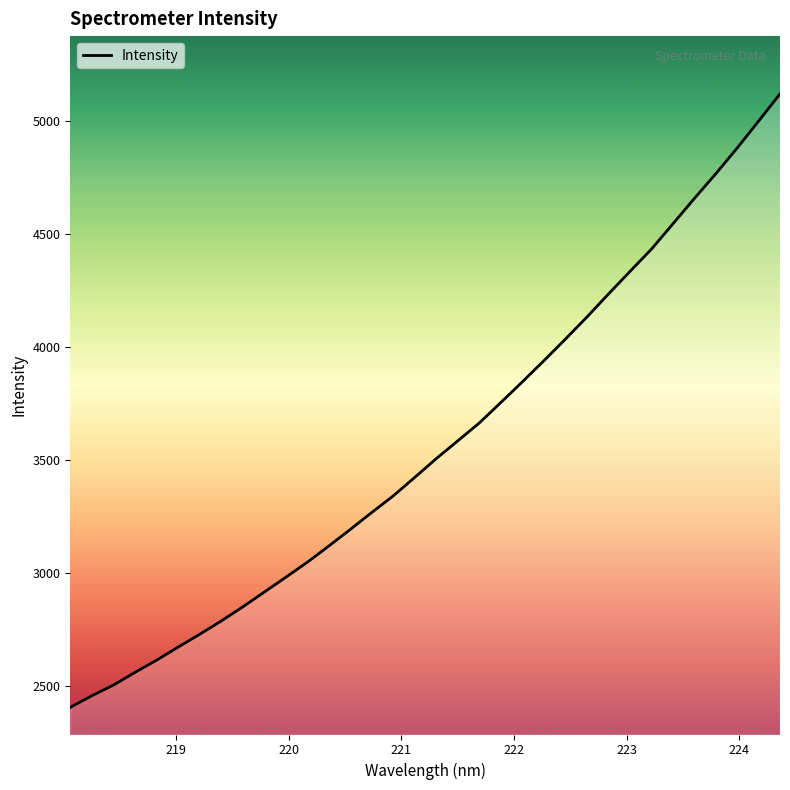

What is the difference between the maximum and minimum values?

2714.9